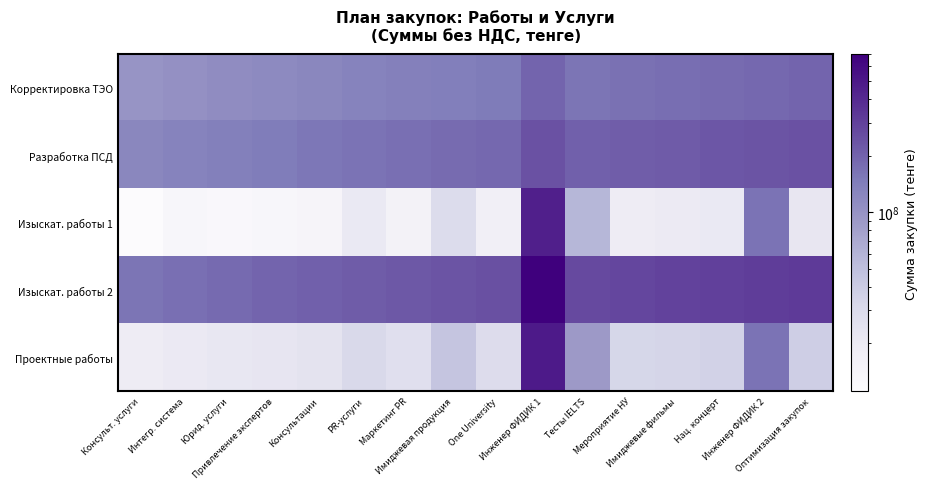

How many data points does each series have?

16